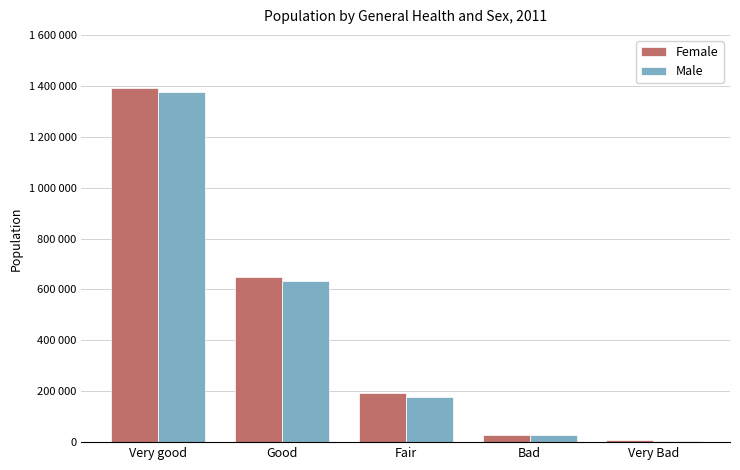

Which series has the largest total across all categories?

Female